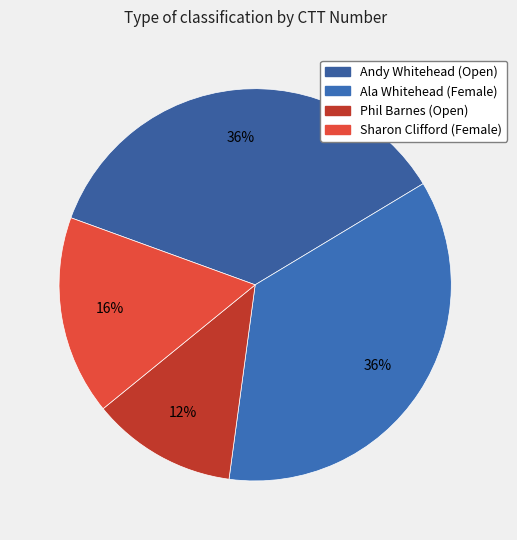

Combined, do Andy Whitehead (Open) and Phil Barnes (Open) account for over 50%?

No